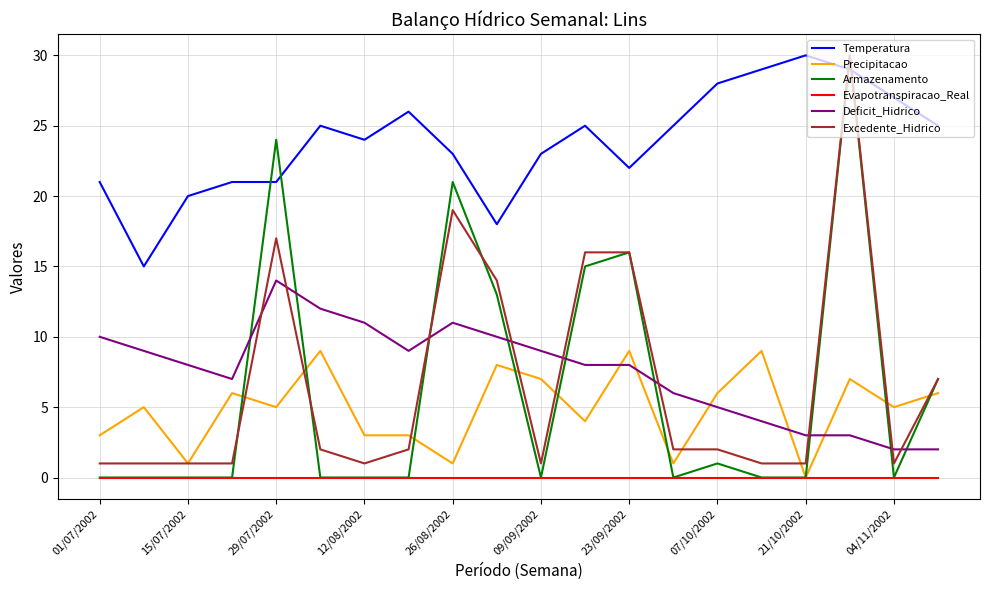

True or false: Excedente_Hidrico and Evapotranspiracao_Real intersect in this chart.

False